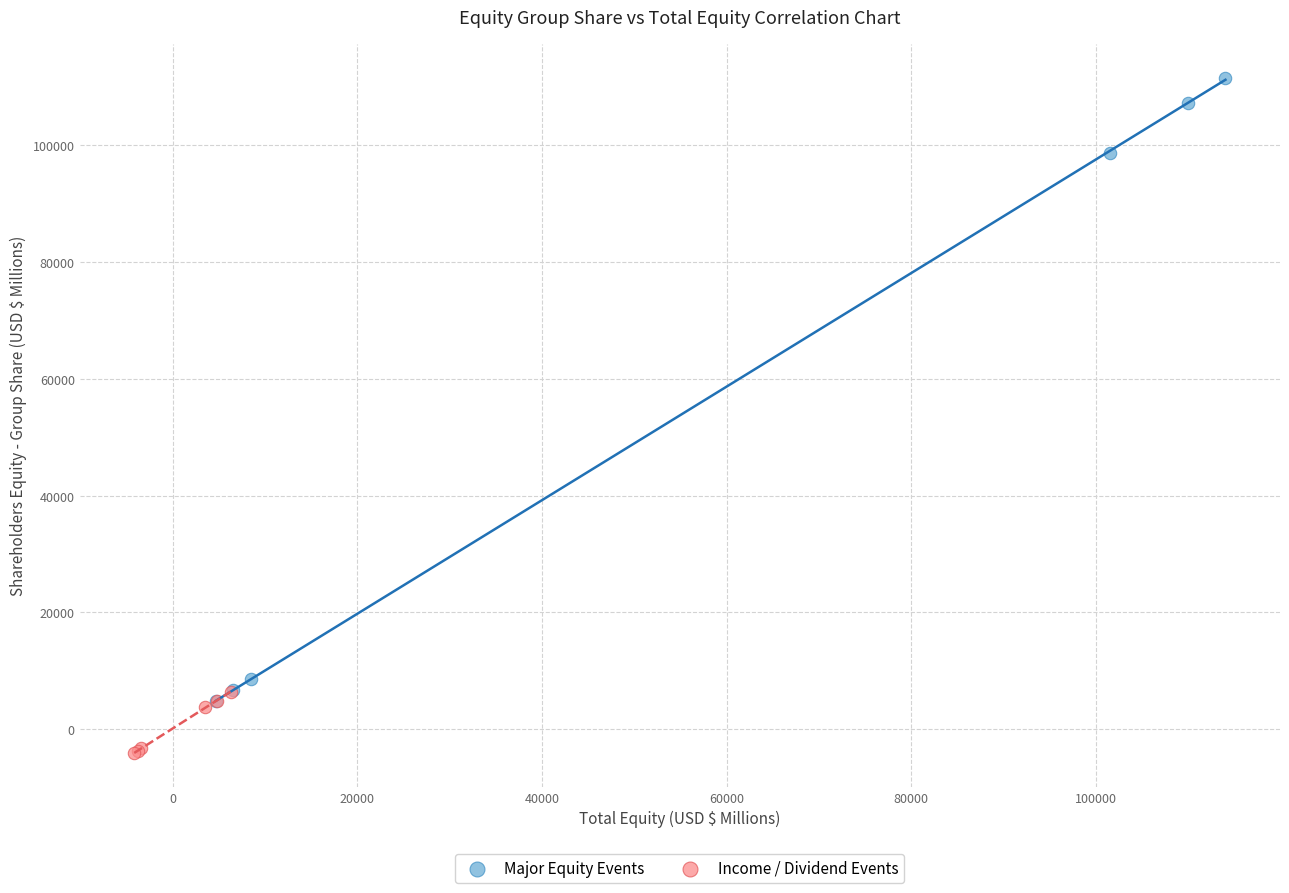

Which series contains the highest Y value?

Major Equity Events